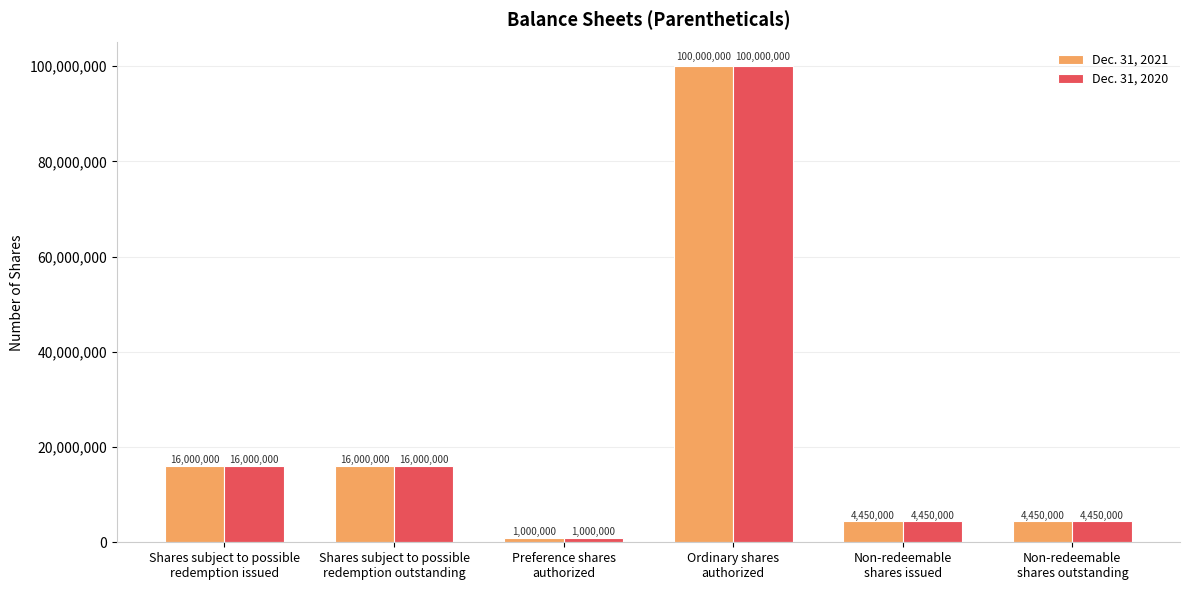

What is the label of the 4th bar from the right?

Preference shares
authorized